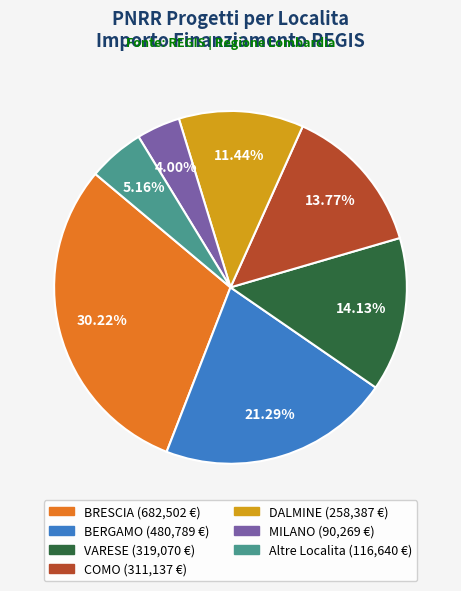

Does any single category account for the majority?

No